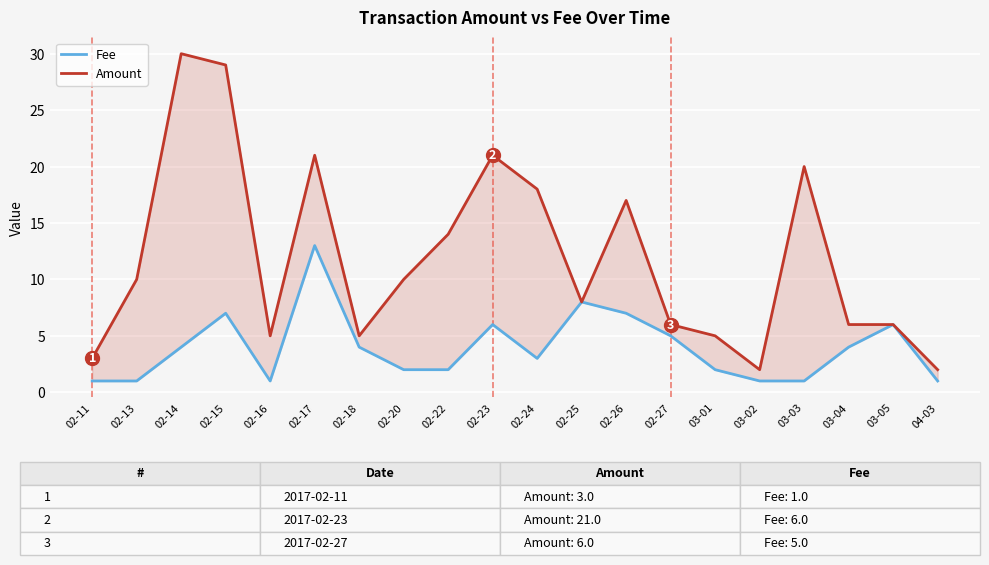

Count the number of data series in this chart.

2